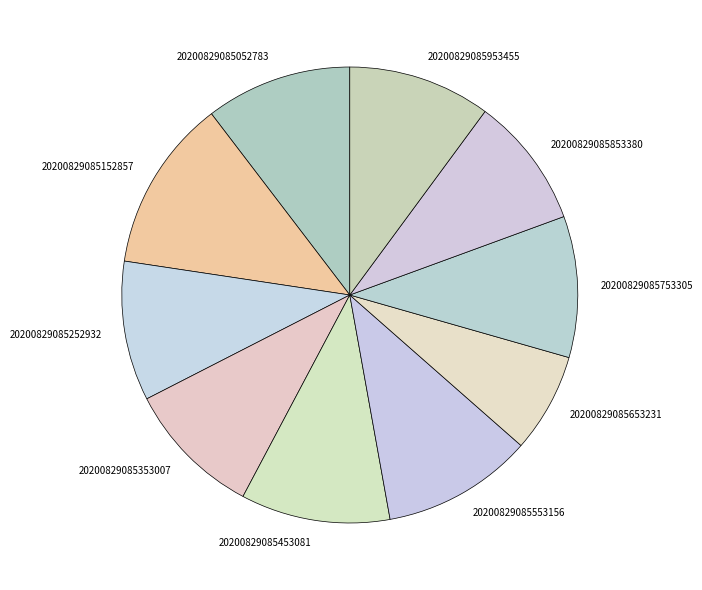

True or false: 20200829085052783 accounts for 17% of the total.

False